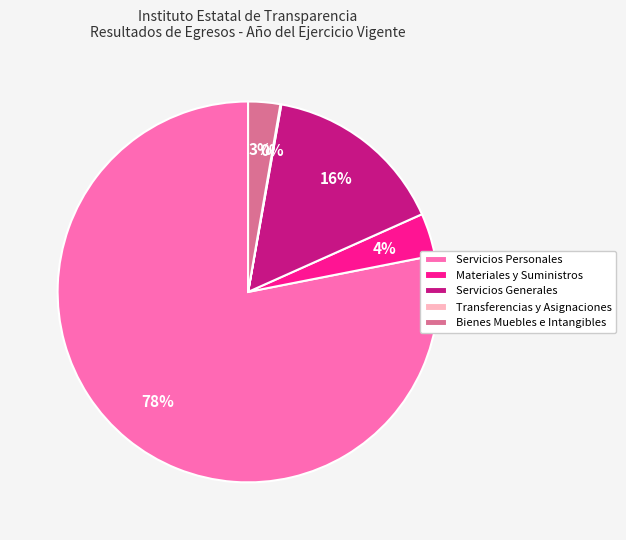

Is the sum of Servicios Generales and Bienes Muebles e Intangibles greater than half?

No